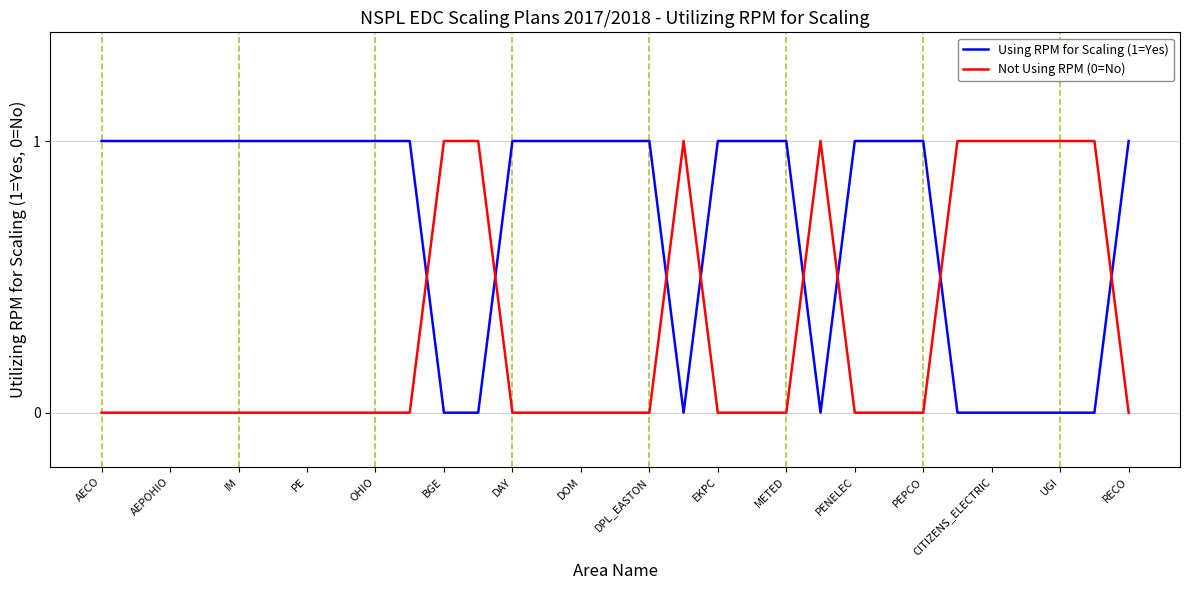

Rank the series by their average value, from lowest to highest.

Not Using RPM (0=No), Using RPM for Scaling (1=Yes)